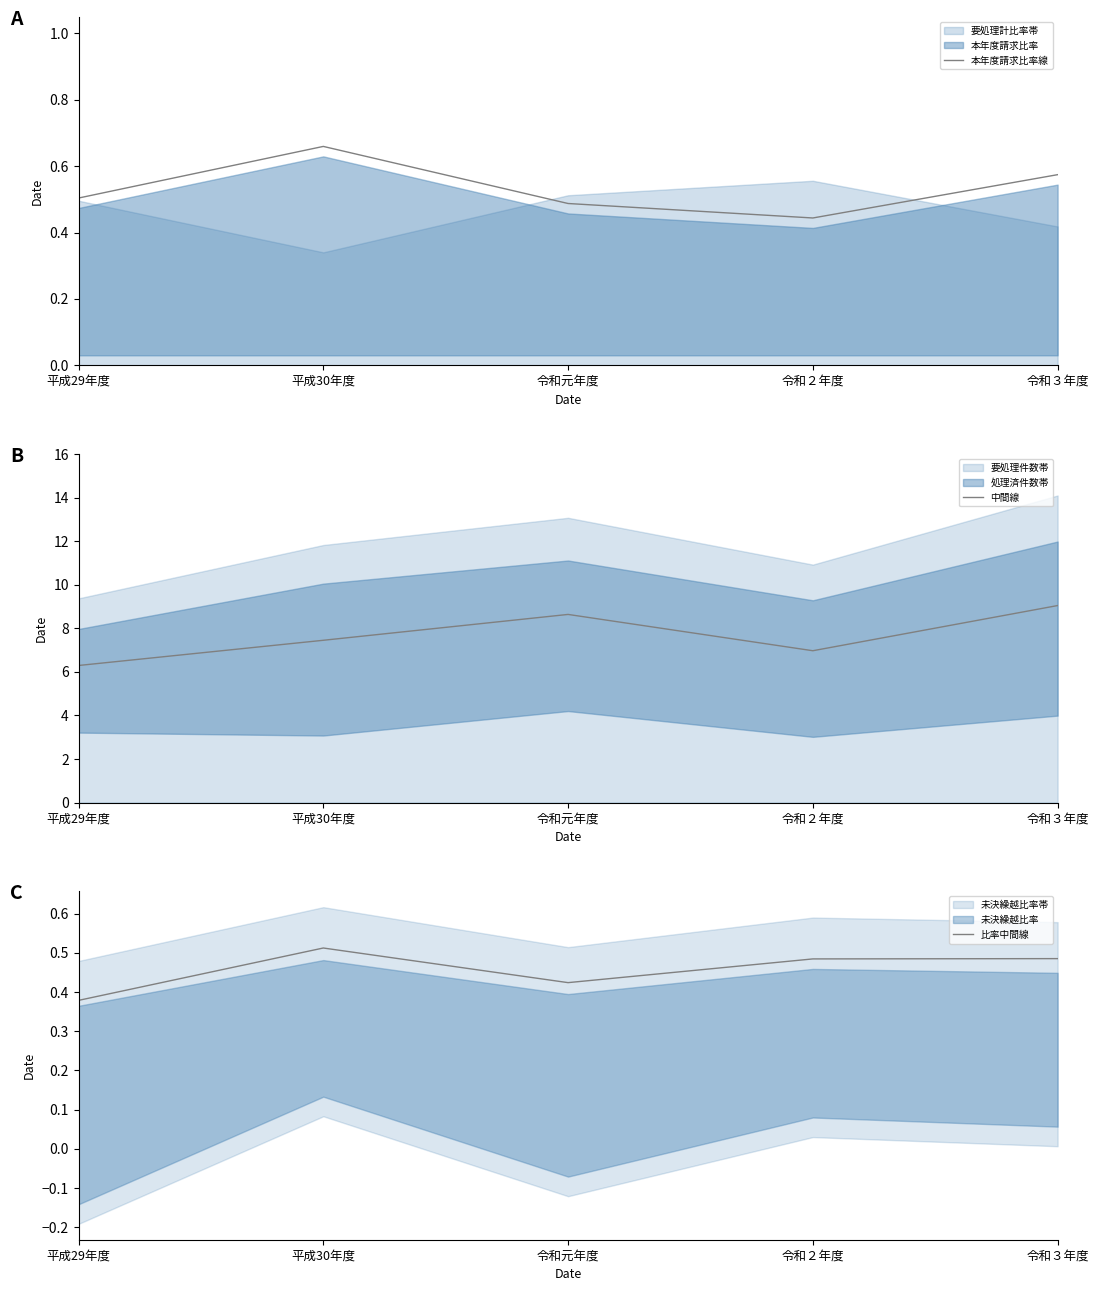

Which label corresponds to the largest value in the chart?

令和３年度